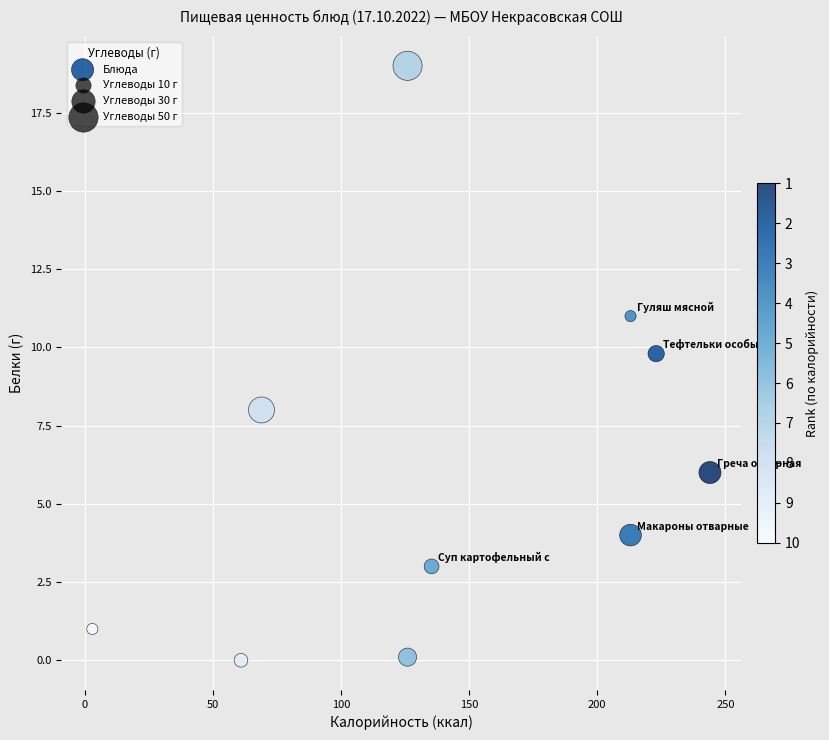

What is the range of X values (max minus min)?

241.0